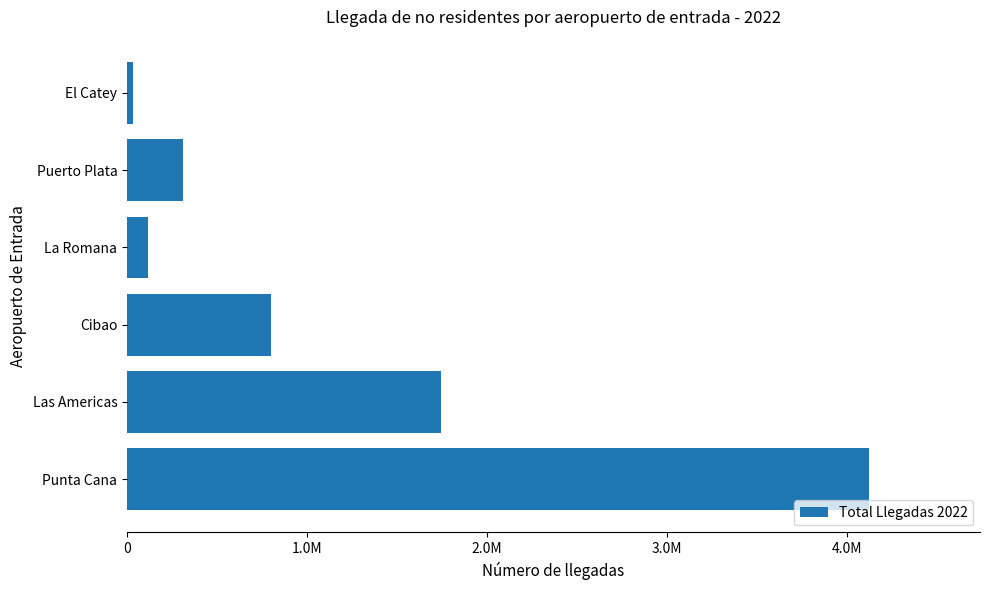

Are the bars grouped side by side (vs. stacked)?

No